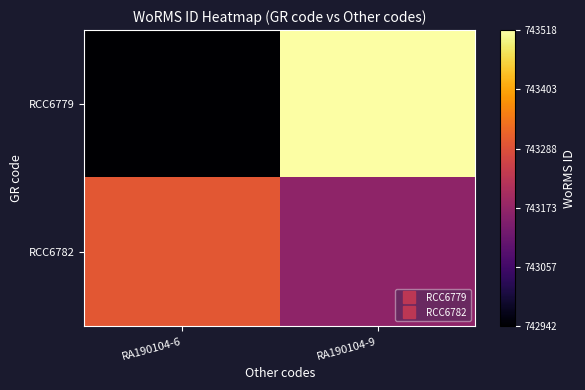

What is the difference between the highest and lowest values at RA190104-6?

357.5